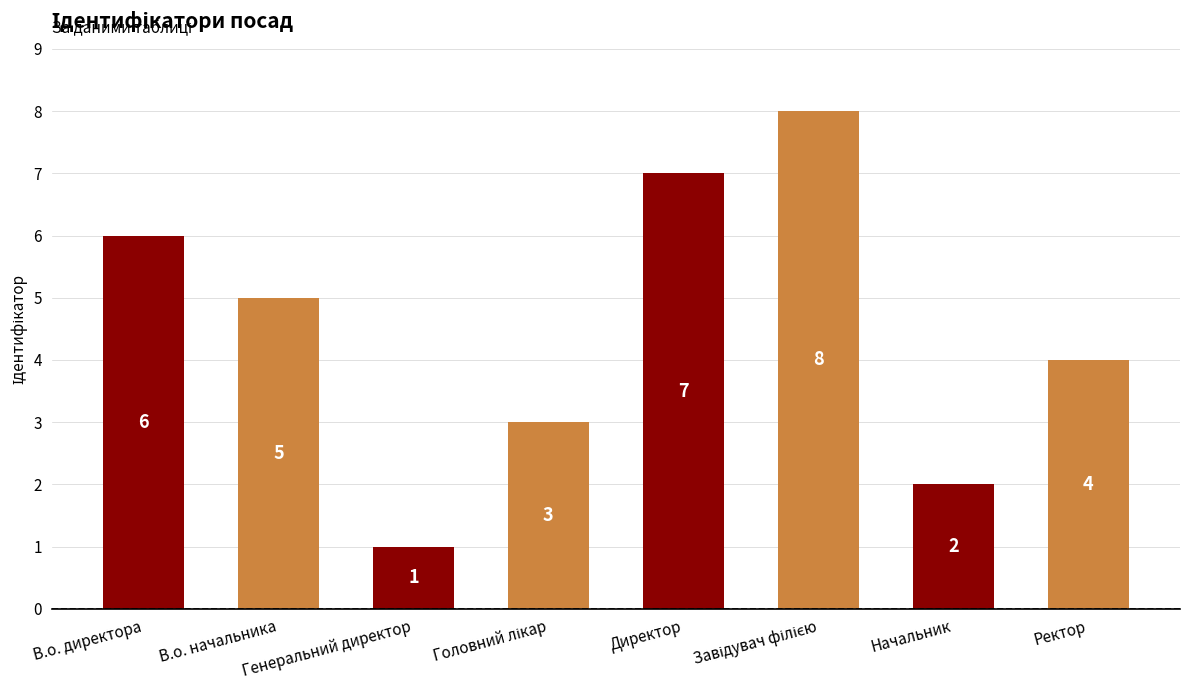

How many bars are there in total?

8